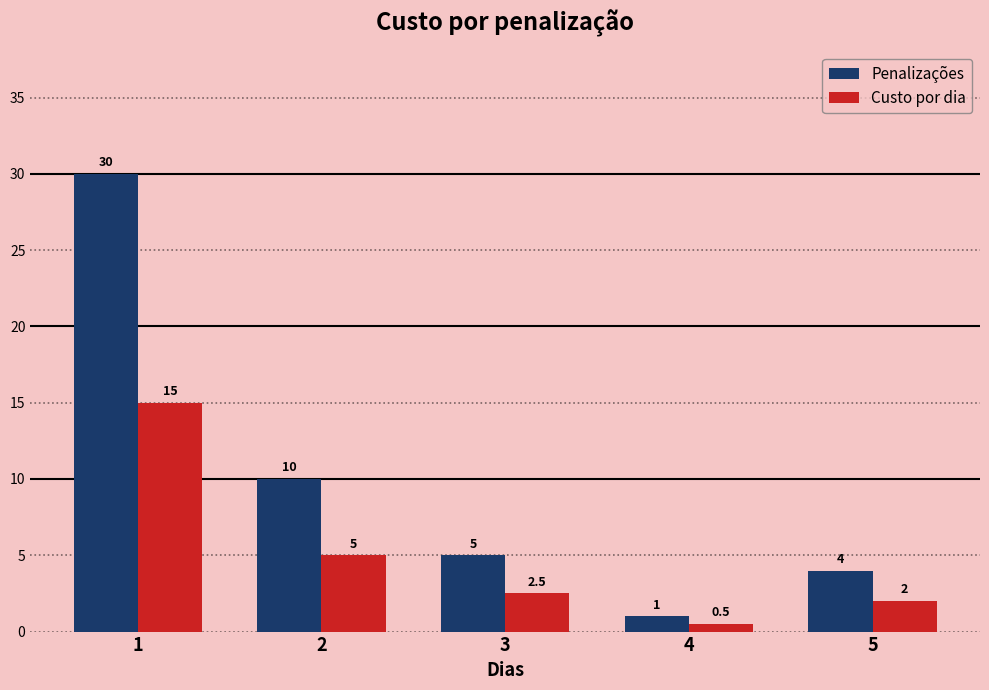

The value of Custo por dia at 3 is 2.5. True or false?

True